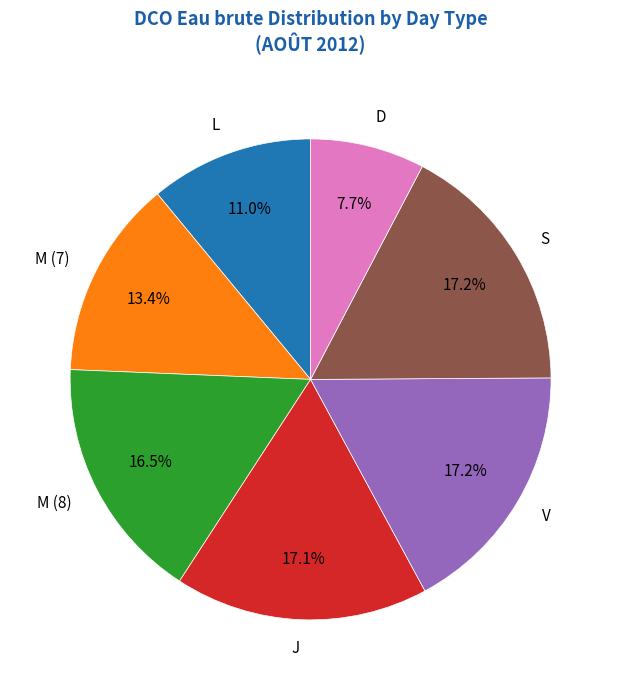

Approximately how many times larger is the value at L compared to V?

0.6